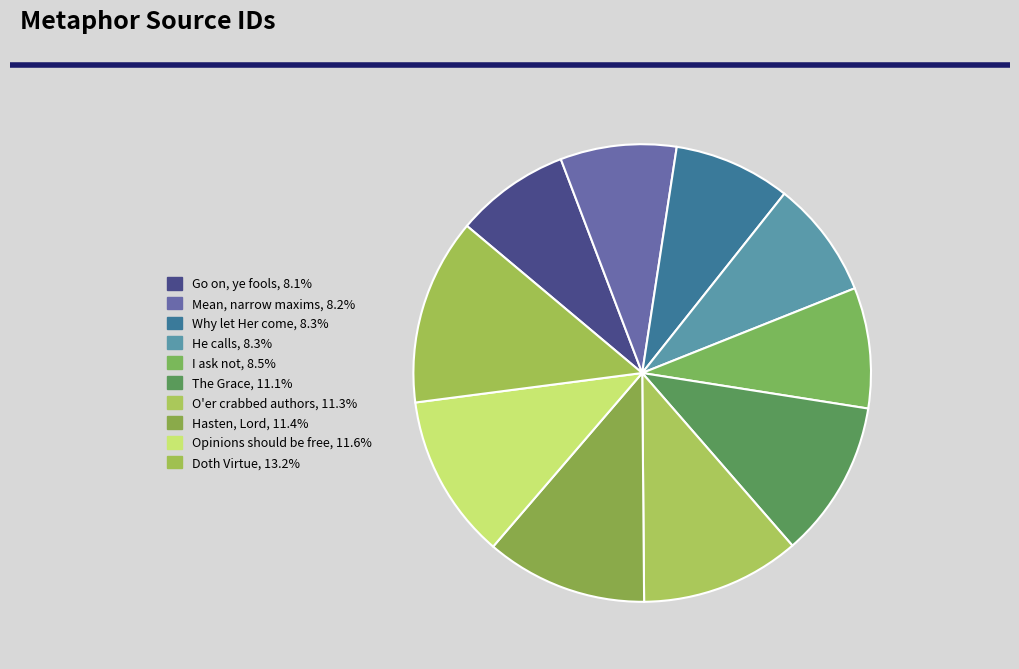

To the nearest percent, what is the difference between the Hasten, Lord and Doth Virtue slice percentages?

2%